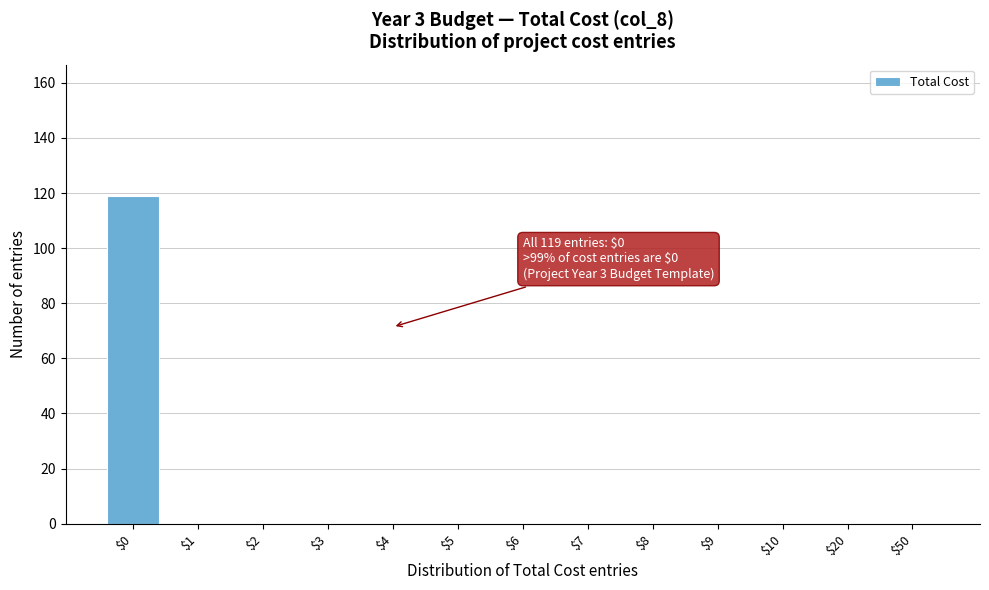

At which category does the chart reach its peak across all series?

$0